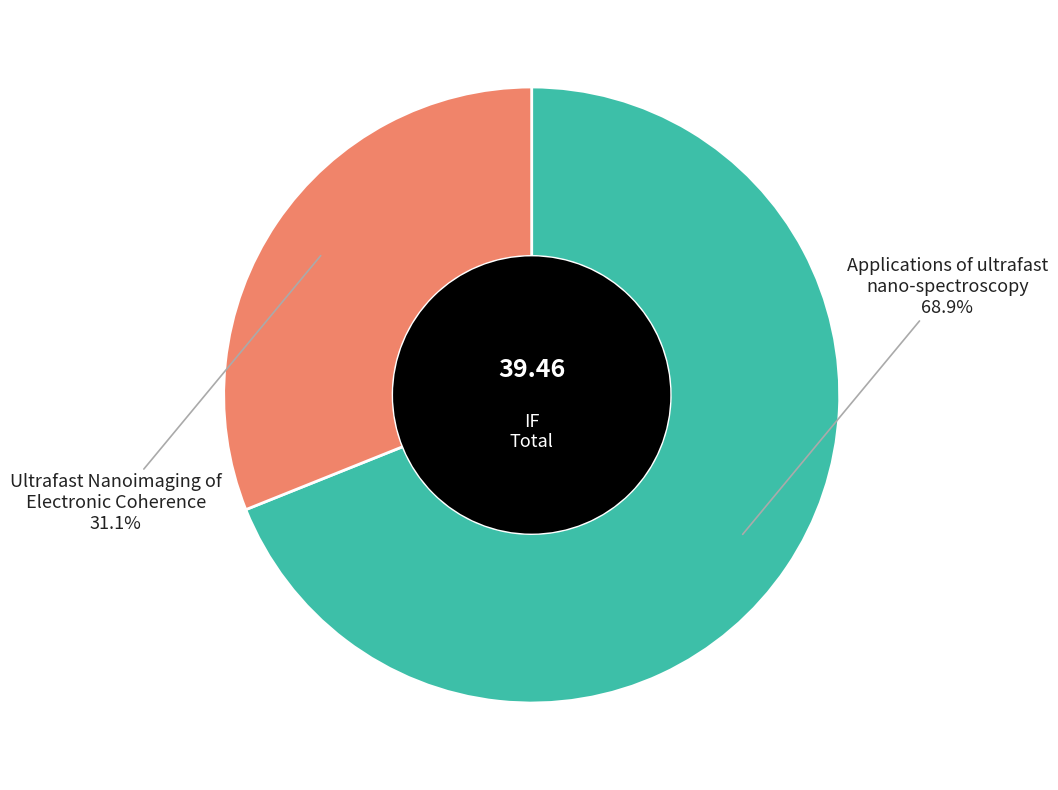

Is there any slice that represents more than half of the pie?

Yes